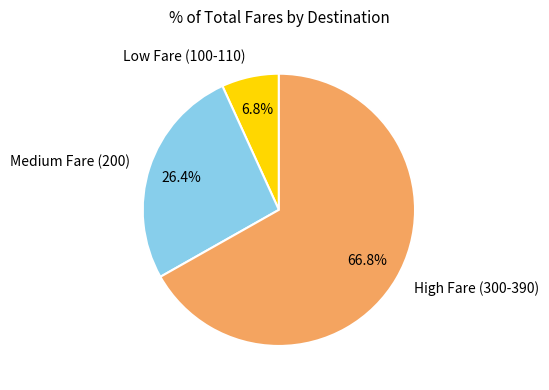

Is there a majority slice in this chart?

Yes